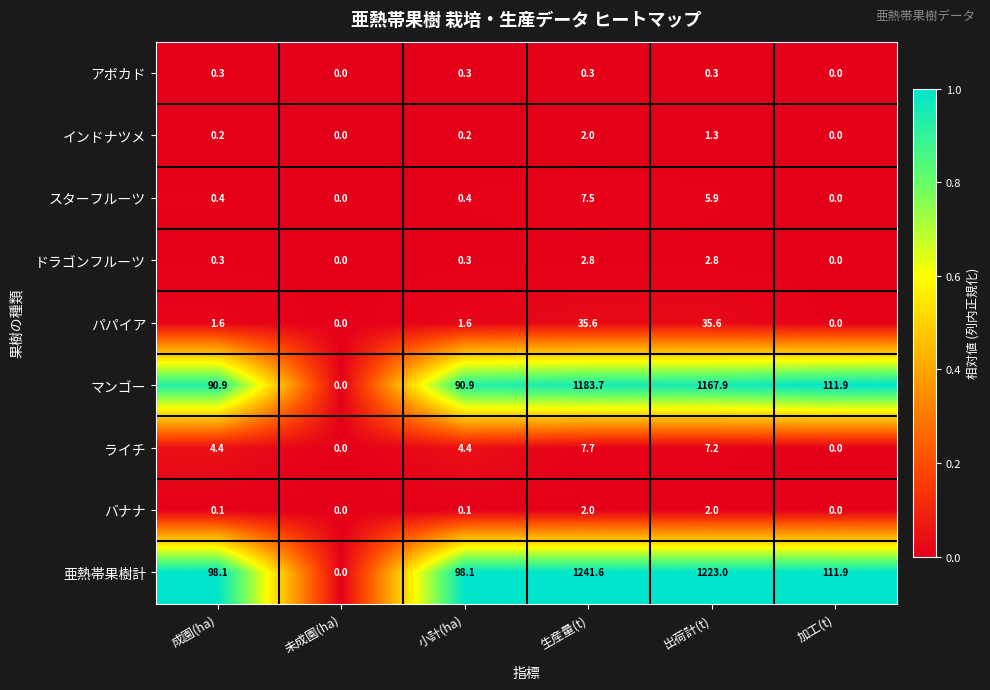

What is the average value of the スターフルーツ series?

2.4